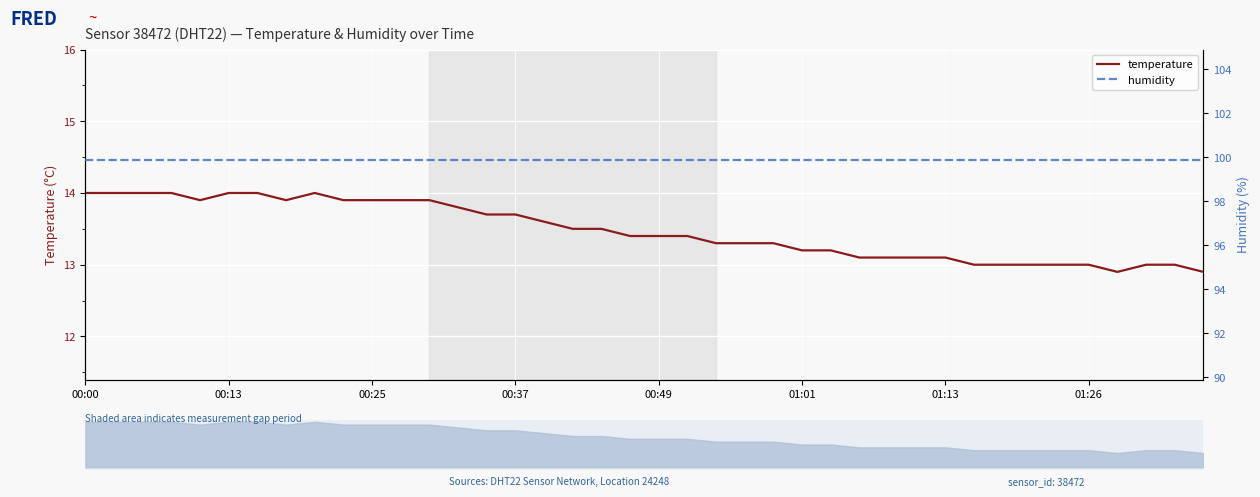

Rank the series at 36 from highest to lowest value.

humidity, temperature